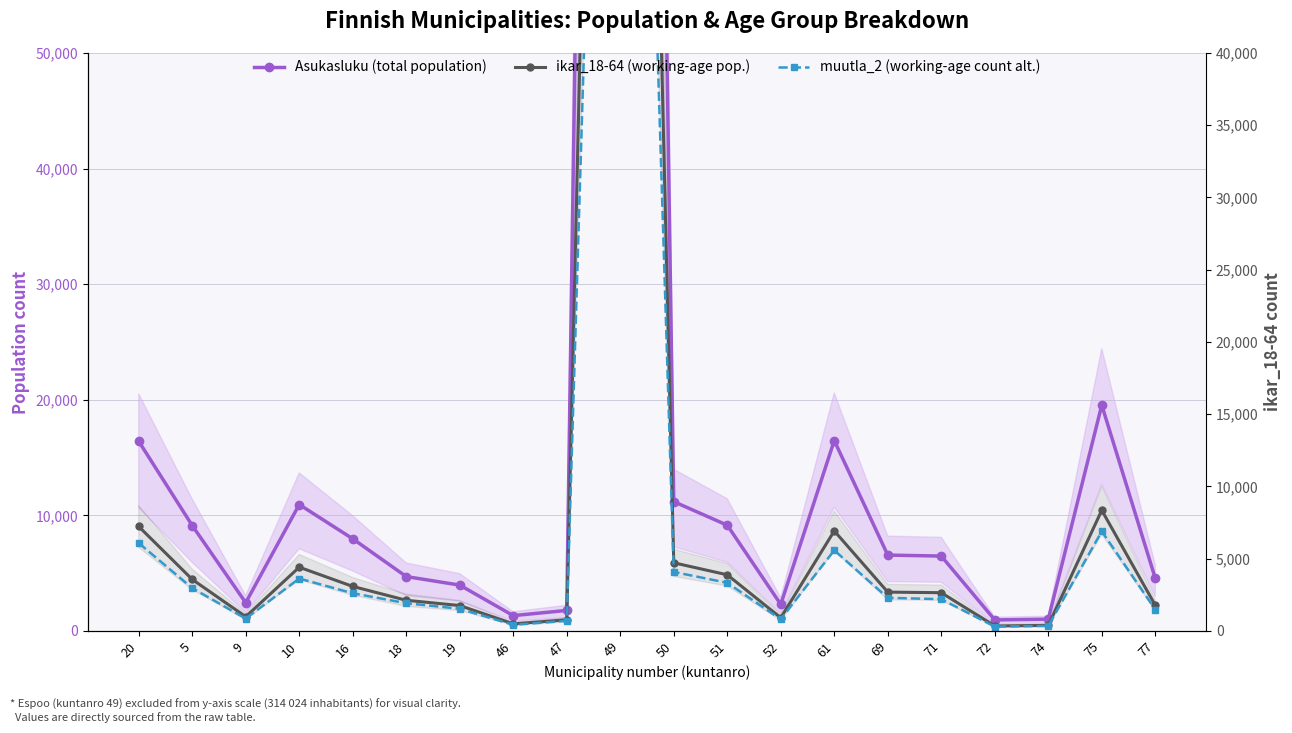

At 77, list the series in order from smallest to largest.

muutla_2 (working-age count alt.), ikar_18-64 (working-age pop.), Asukasluku (total population)